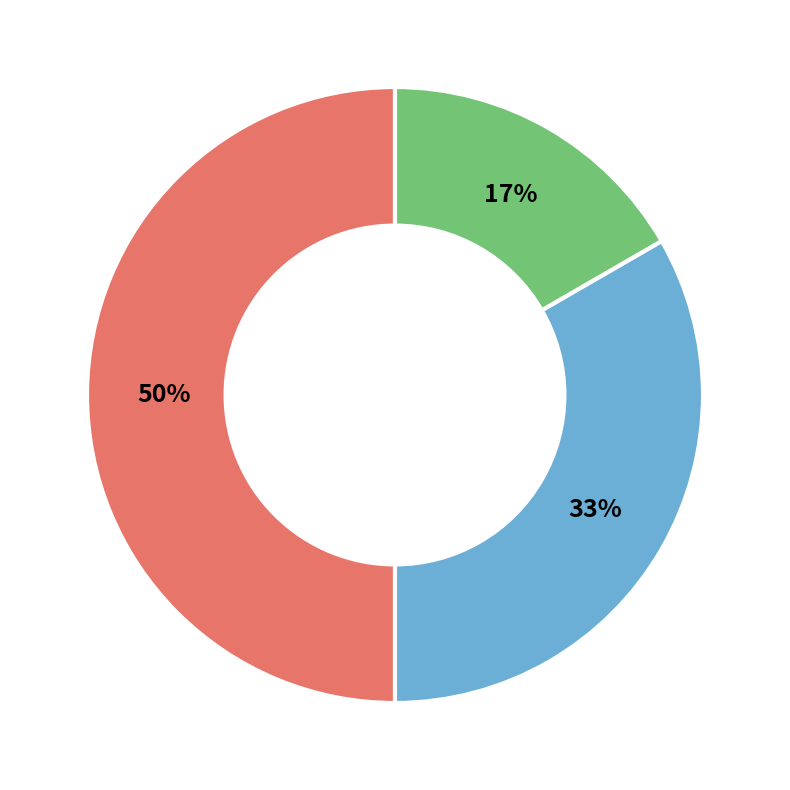

To the nearest percent, what is the average slice percentage?

33%